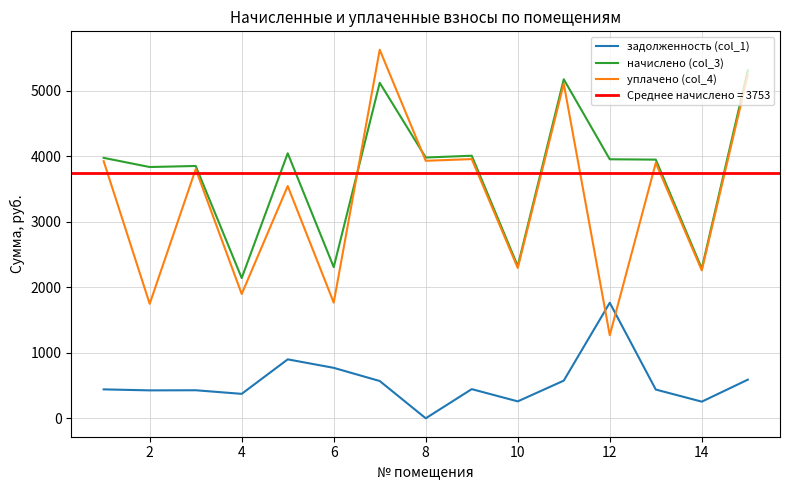

True or false: задолженность (col_1) and начислено (col_3) intersect in this chart.

False